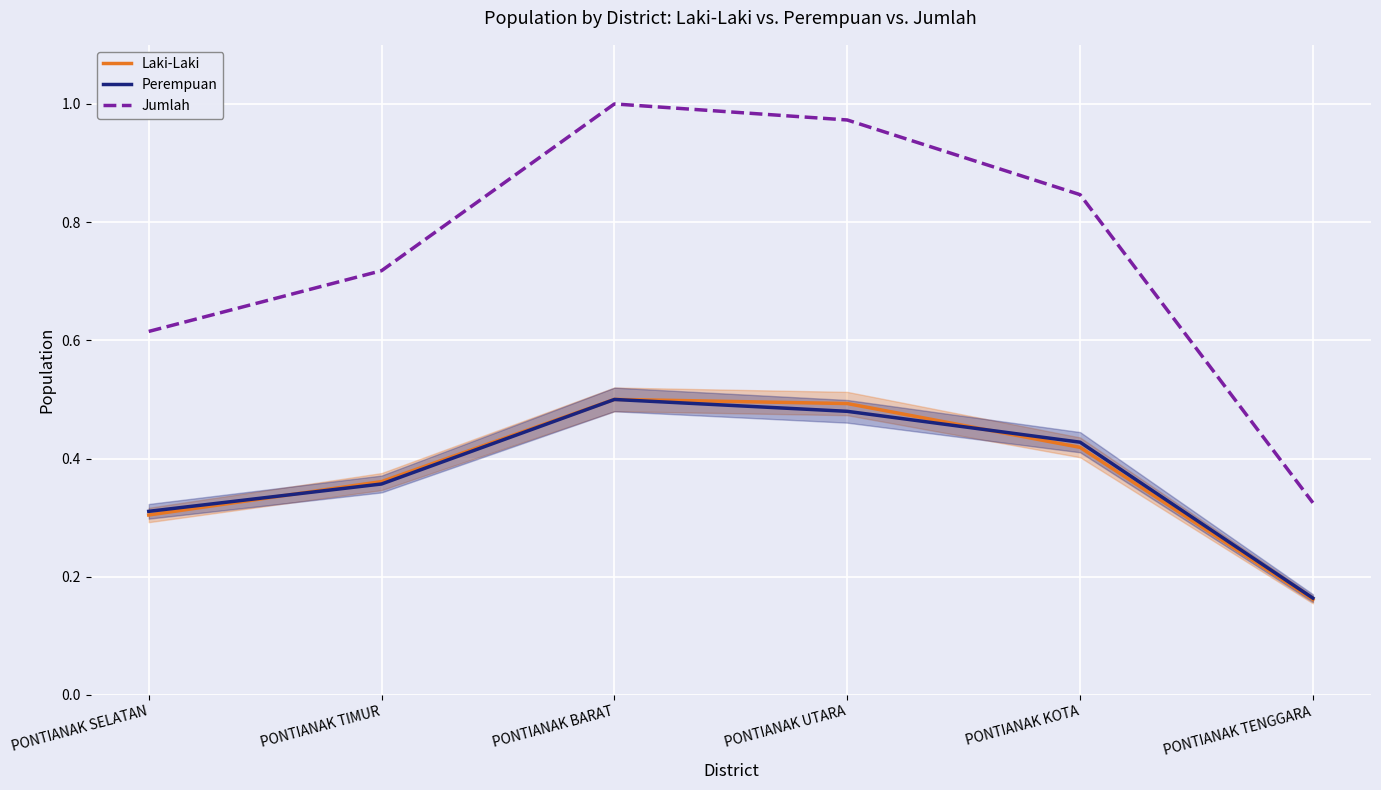

At which category is the sum across all series the highest?

PONTIANAK BARAT